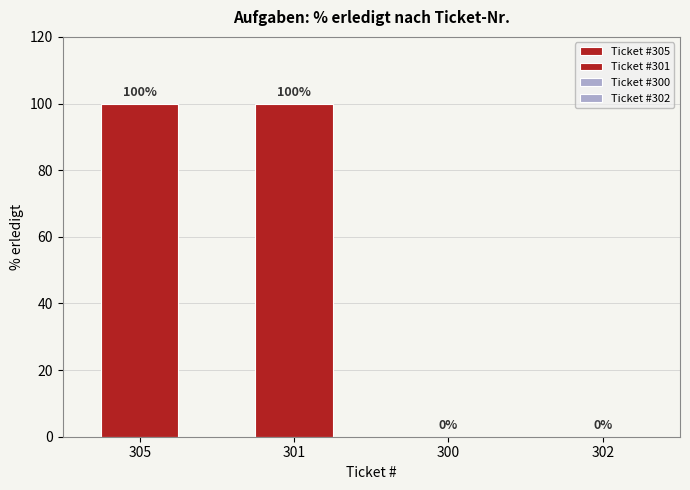

What is the difference between the second highest and second lowest values?

100